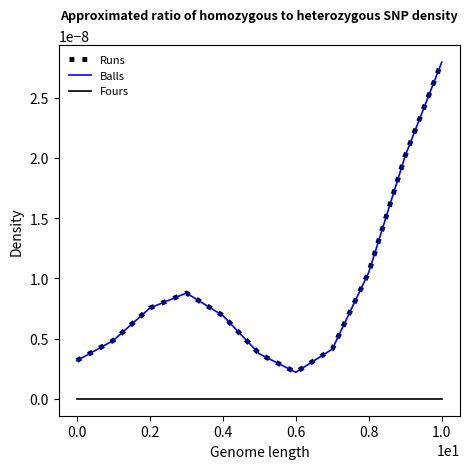

Does the chart display data point markers on the line(s)?

No